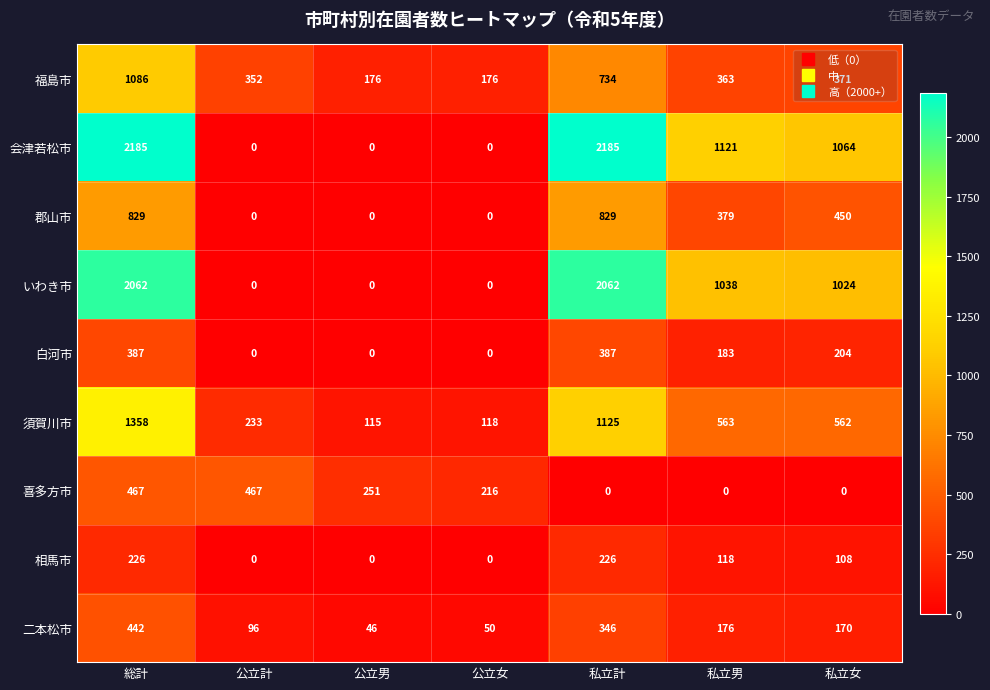

What is the spread (max minus min) of values at 公立計?

467